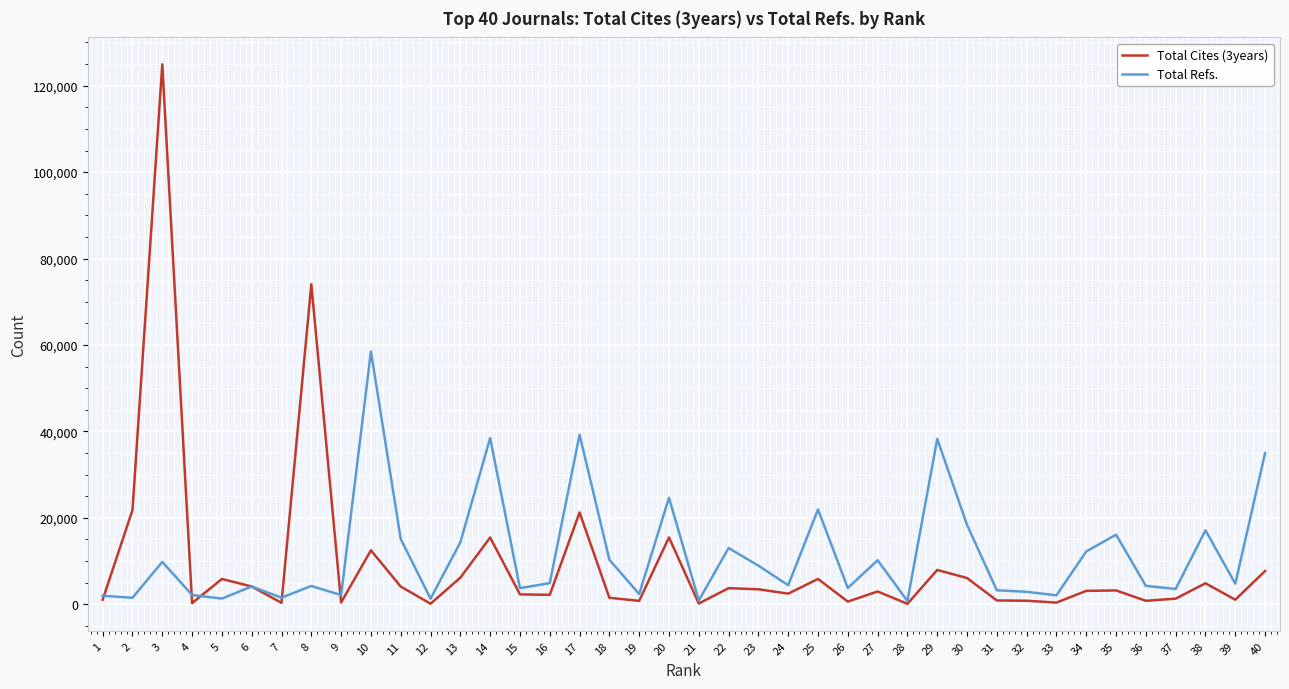

Which series ends up on top after the final intersection of Total Cites (3years) and Total Refs.?

Total Refs.